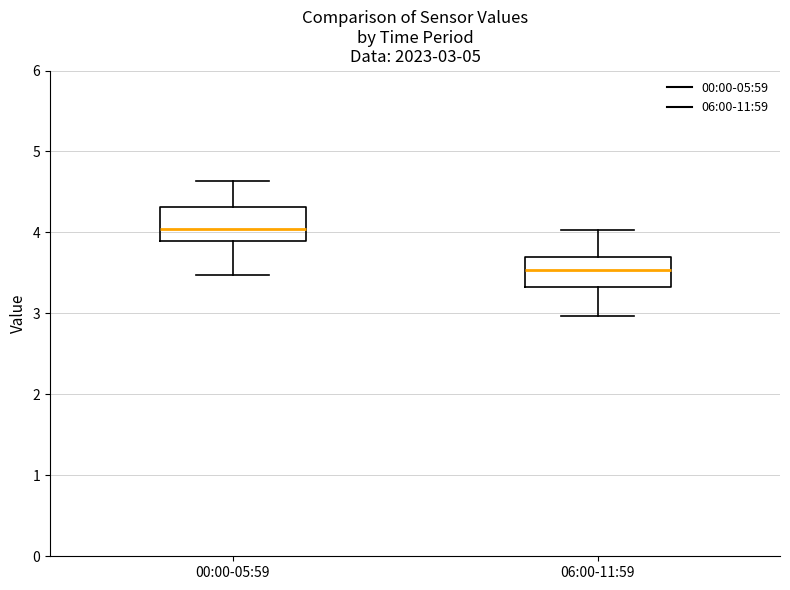

Which box has the lowest median line?

06:00-11:59